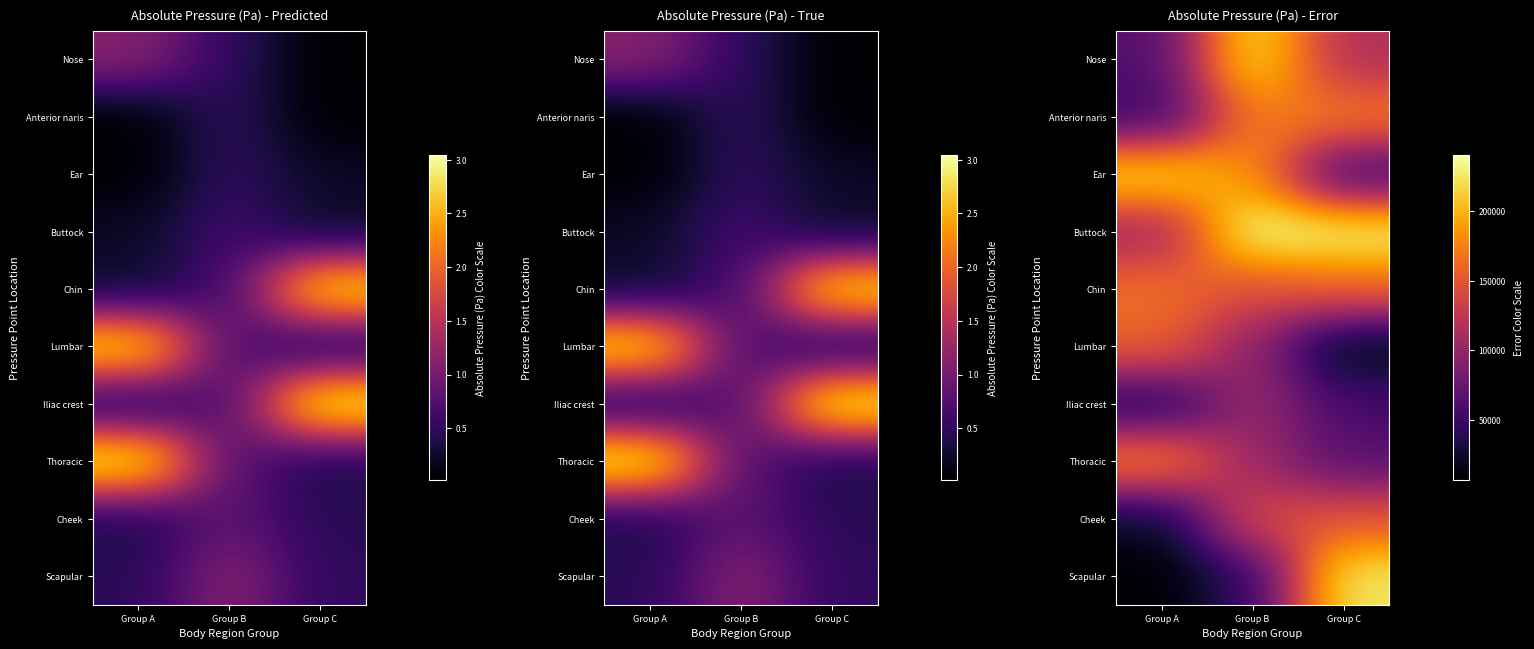

Read the Thoracic value at Group A.

180253.1